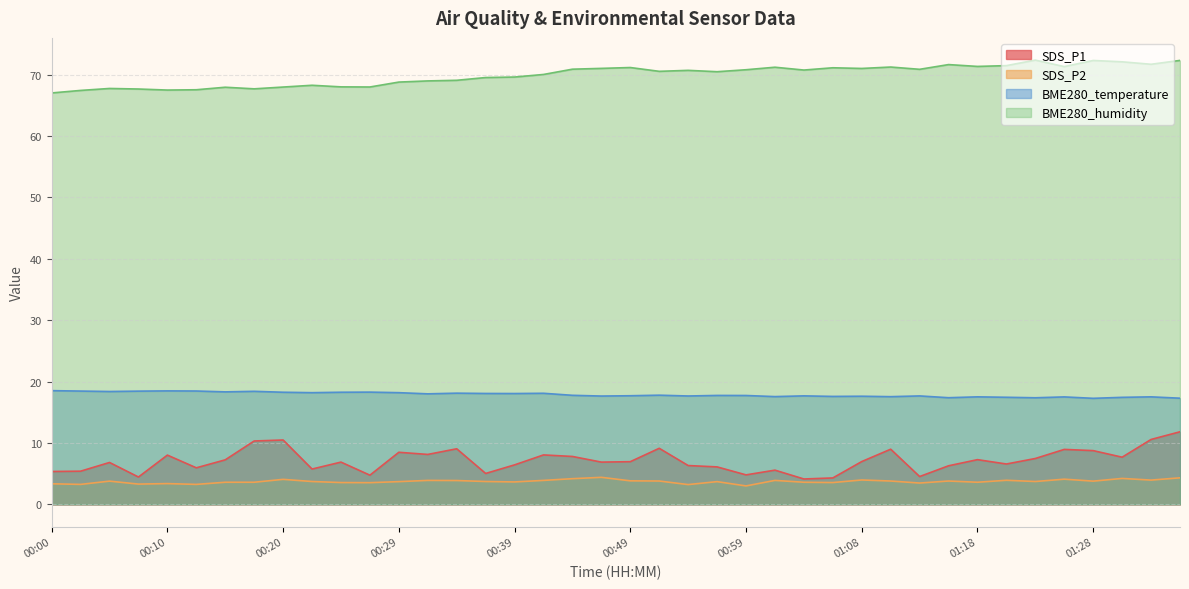

What is the approximate value of BME280_temperature at 00:41?

18.1